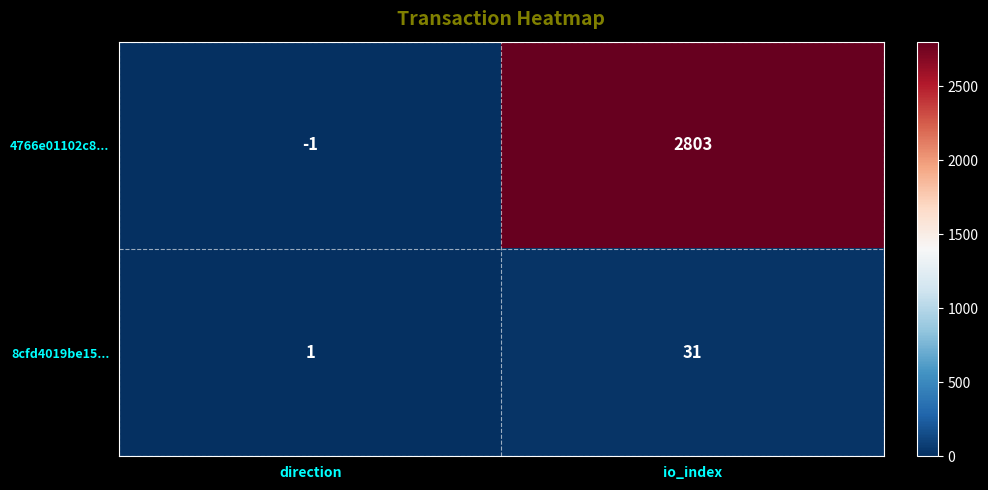

Count the number of data series in this chart.

2